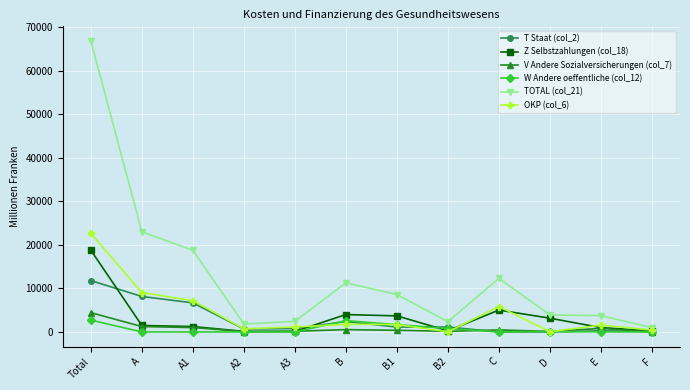

What is the value of the T Staat (col_2) point at the 5th from the left?

780.1